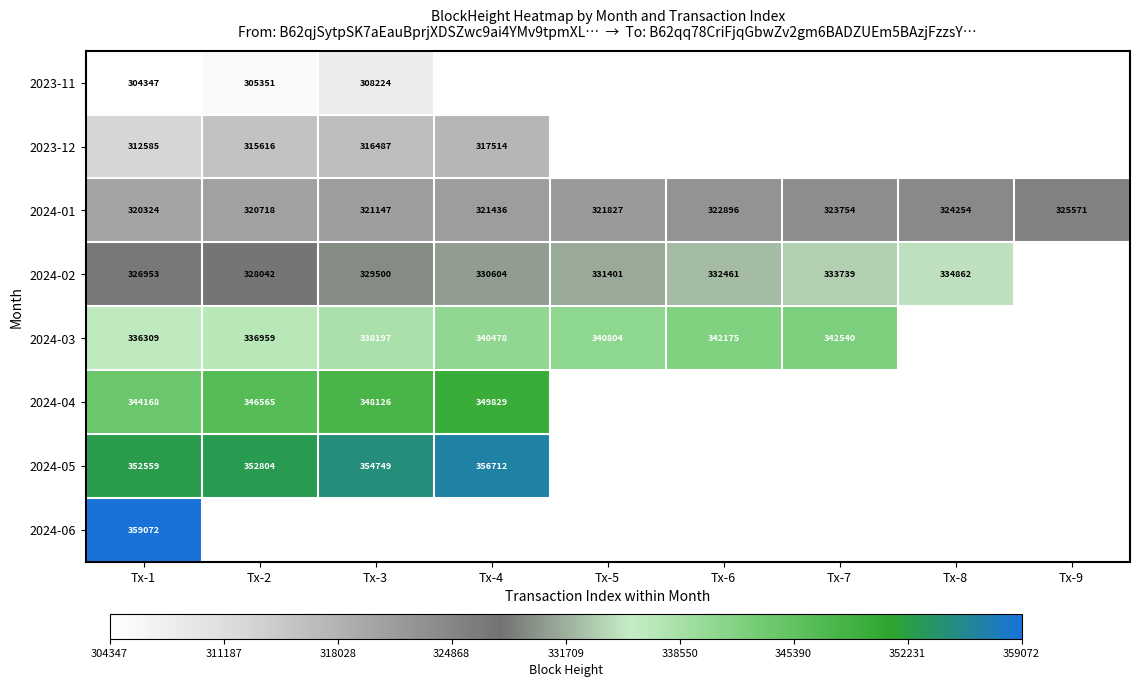

At which label is 2024-01 closest to 322947?

Tx-6